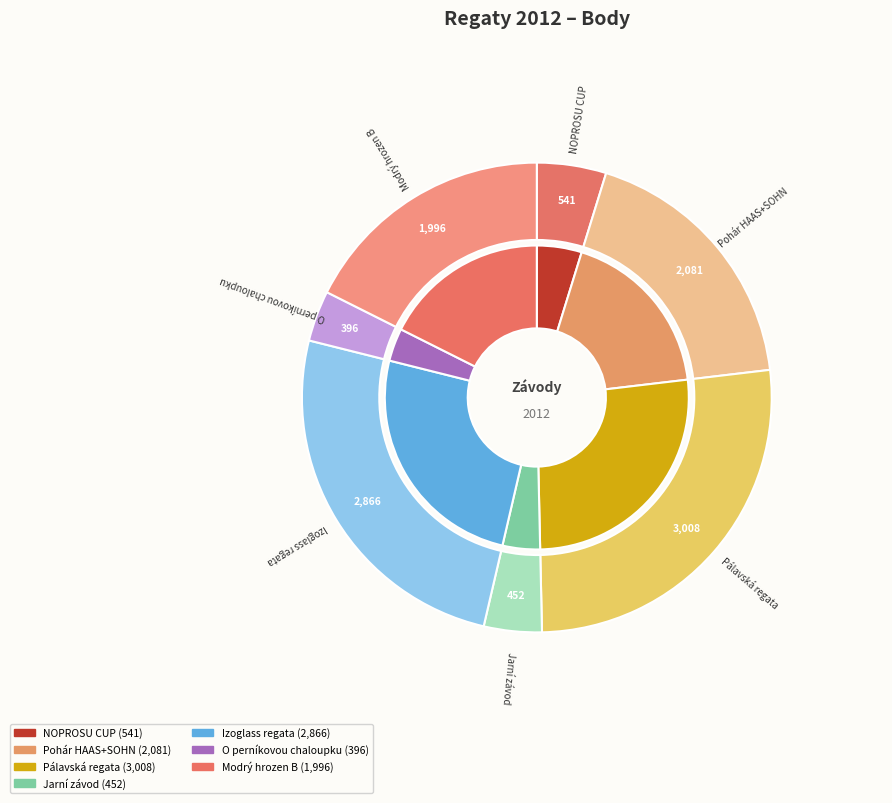

What percentage do NOPROSU CUP and Pohár HAAS+SOHN together represent?

23.1%